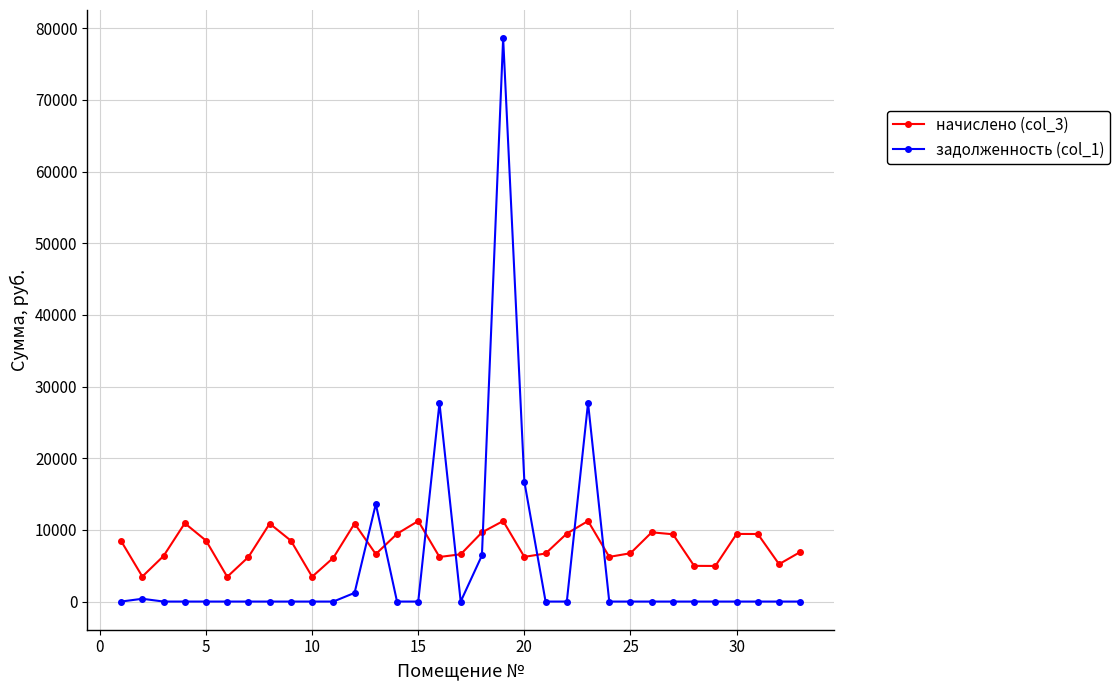

What is the highest value of the начислено (col_3) series?

11240.3